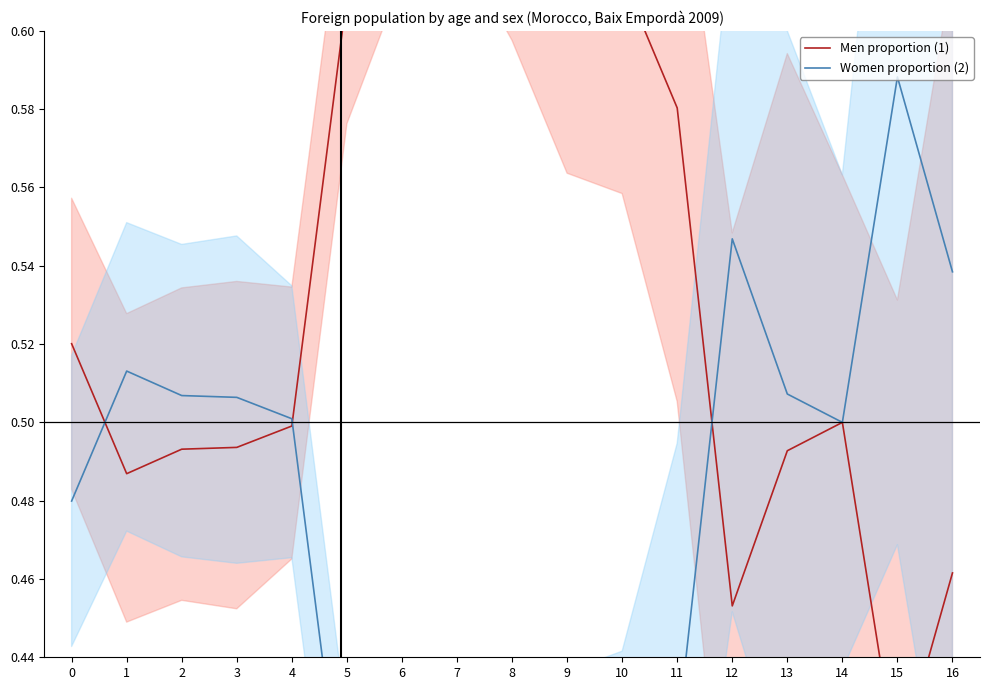

At how many categories does at least one series exceed 0?

17